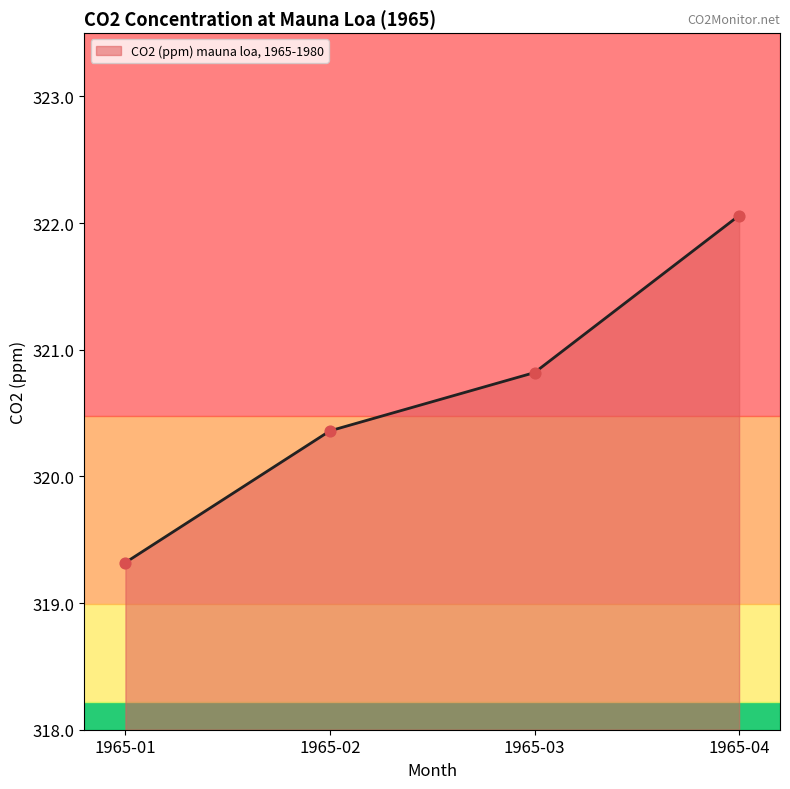

What is the change in value from 1965-02 to 1965-03?

+0.5